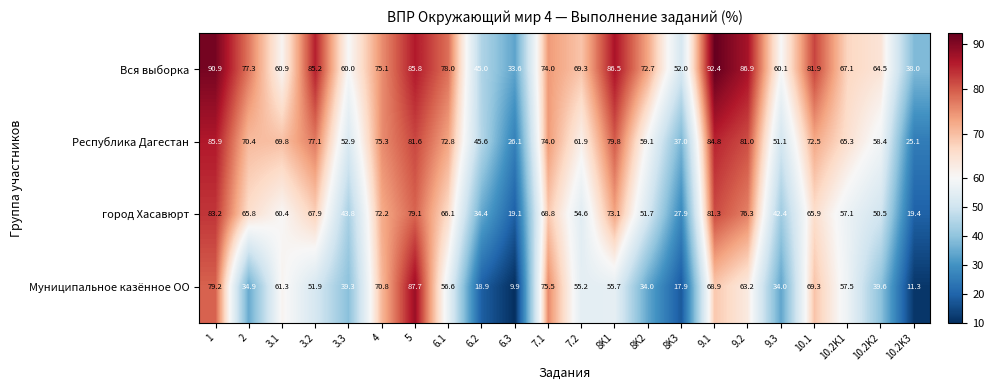

At how many categories does at least one series exceed 40?

20